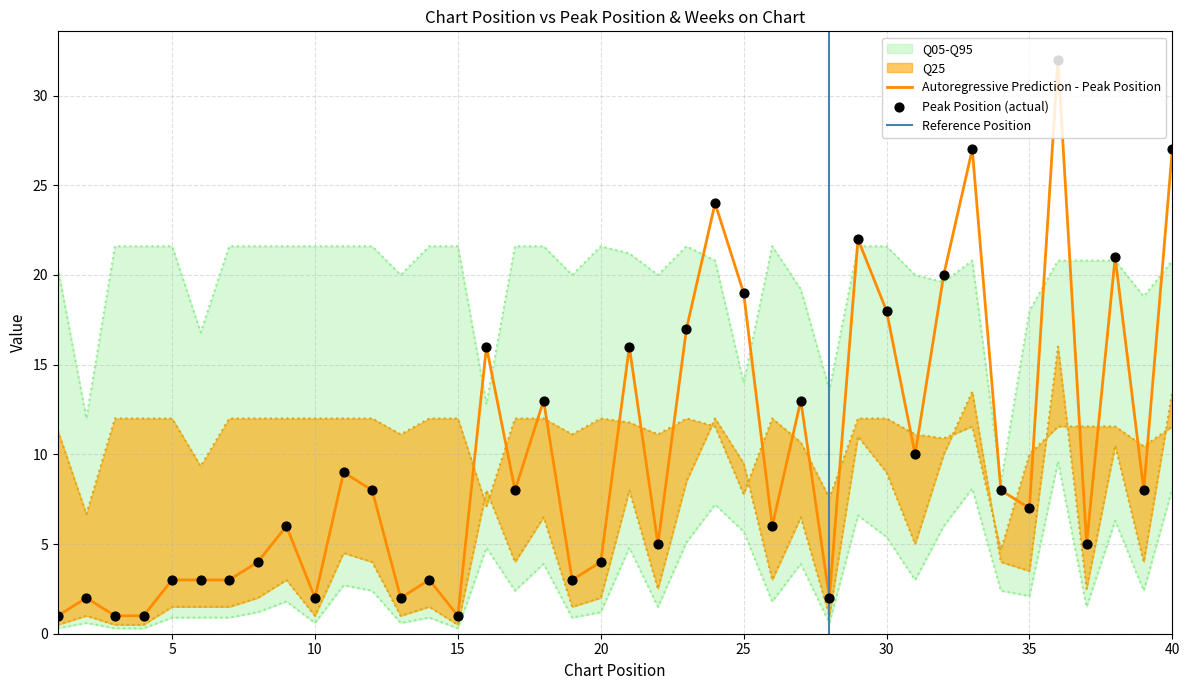

What is the maximum value for Autoregressive Prediction - Peak Position?

32